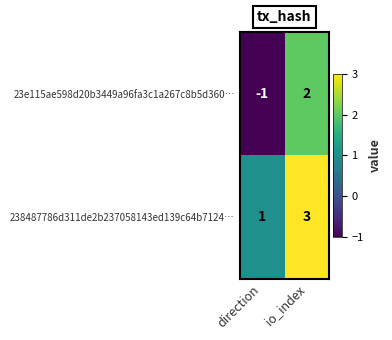

At which category is the sum across all series the highest?

io_index